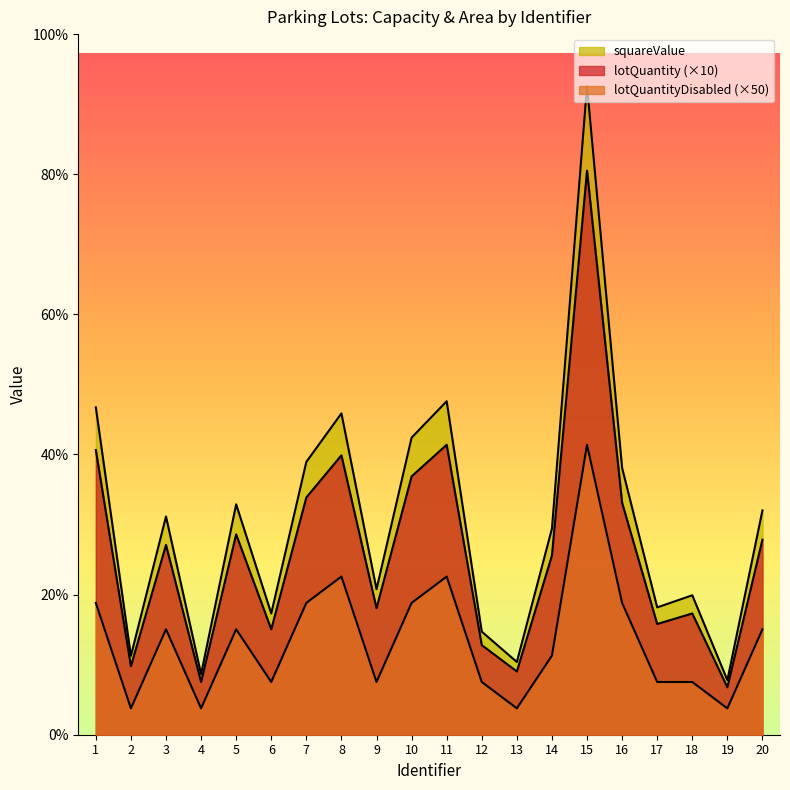

What is the maximum value for squareValue?

1070.0